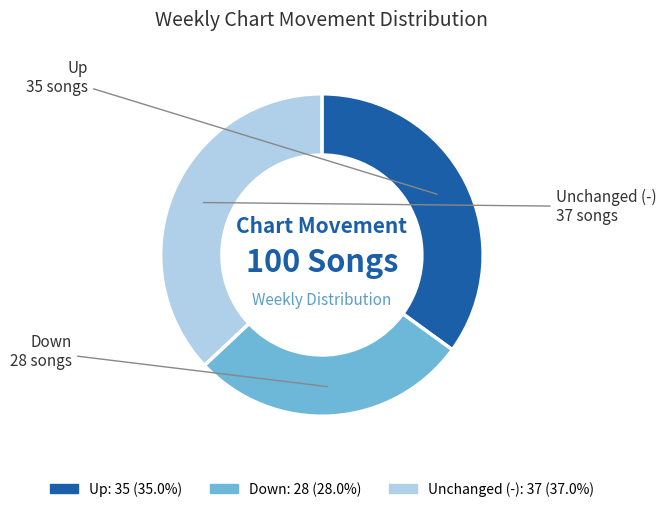

Does any single category account for the majority?

No